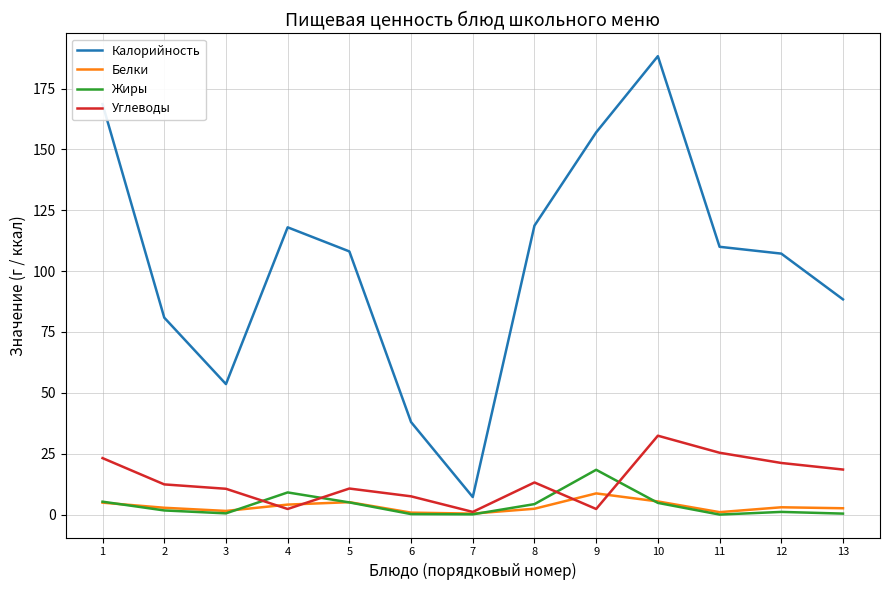

How many lines are shown in the chart?

4